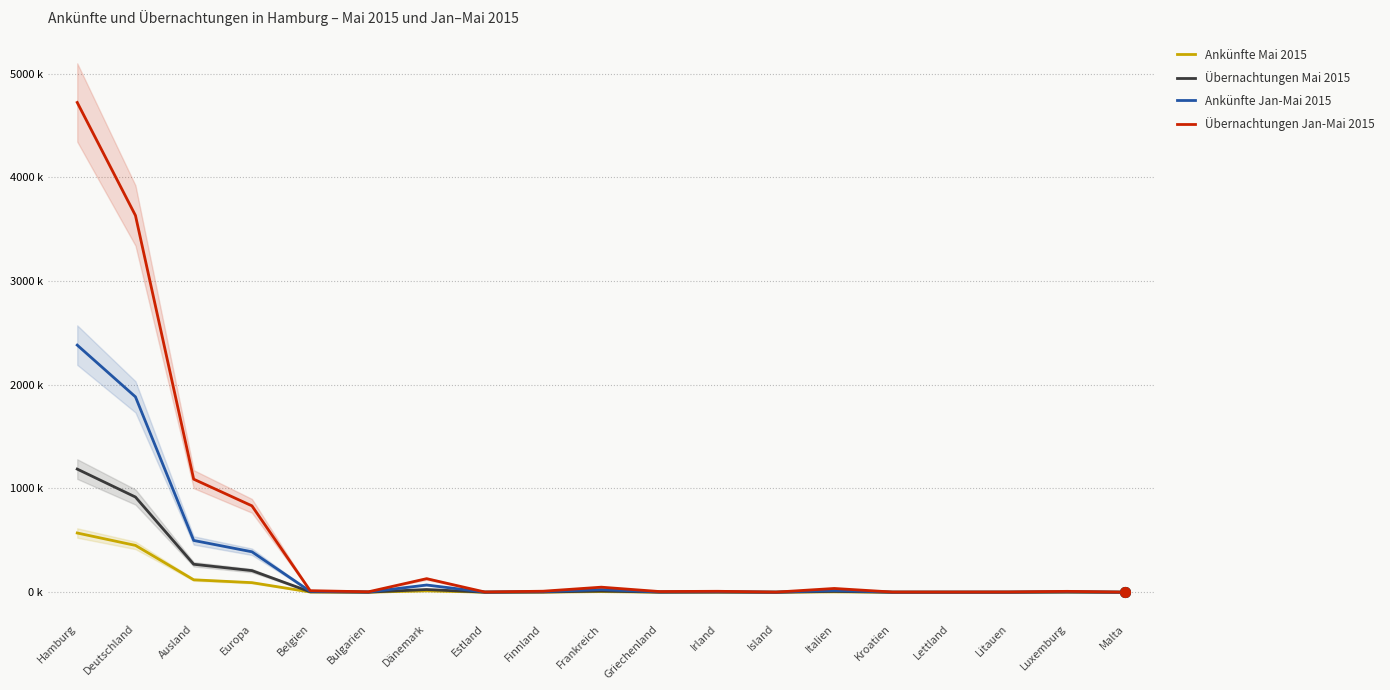

True or false: Übernachtungen Mai 2015 and Ankünfte Jan-Mai 2015 cross at least once.

False